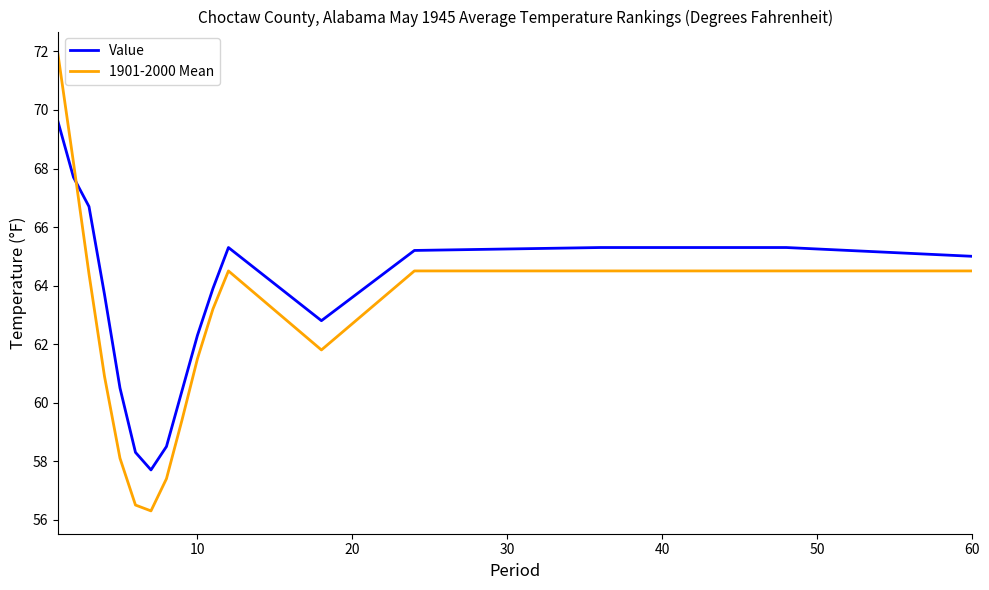

Which series ends up on top after the final intersection of Value and 1901-2000 Mean?

Value